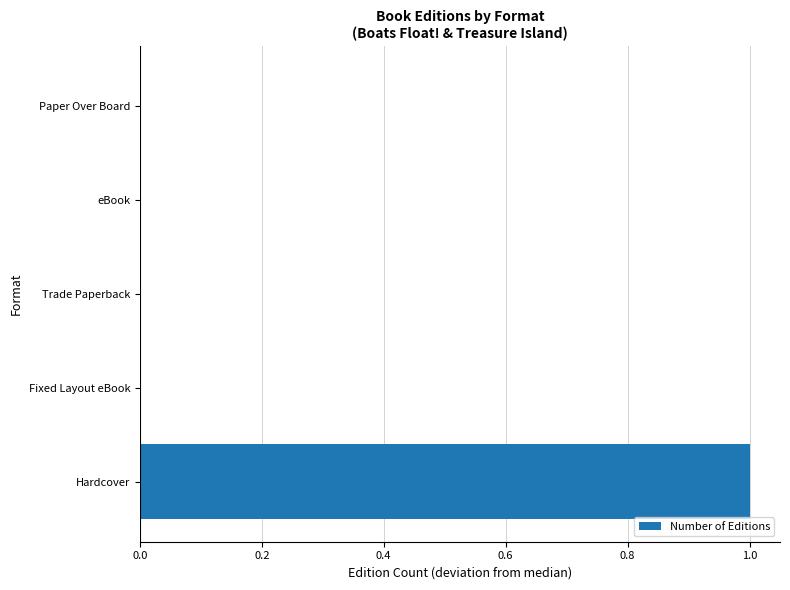

How many series are shown in this chart?

1